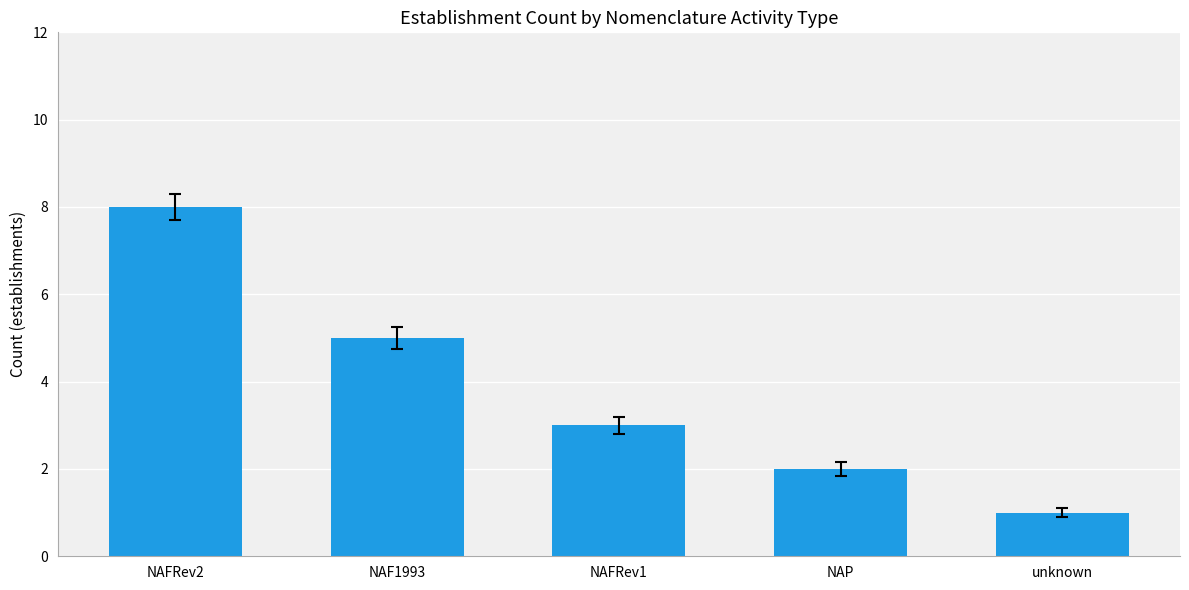

What is the difference between the second highest and second lowest values?

3